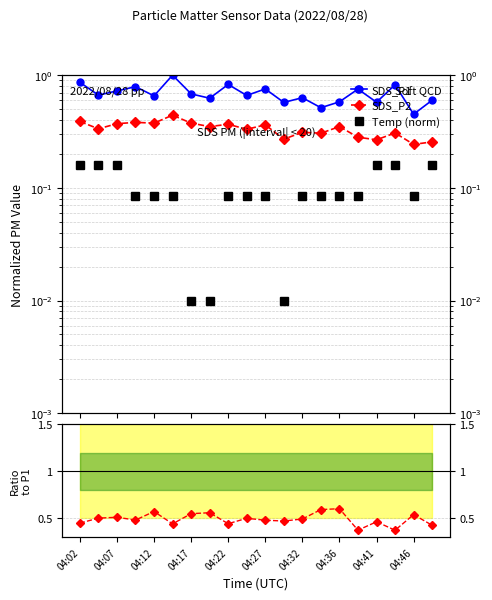

The value of Temp (norm) at 04:41 is 0.2. True or false?

True